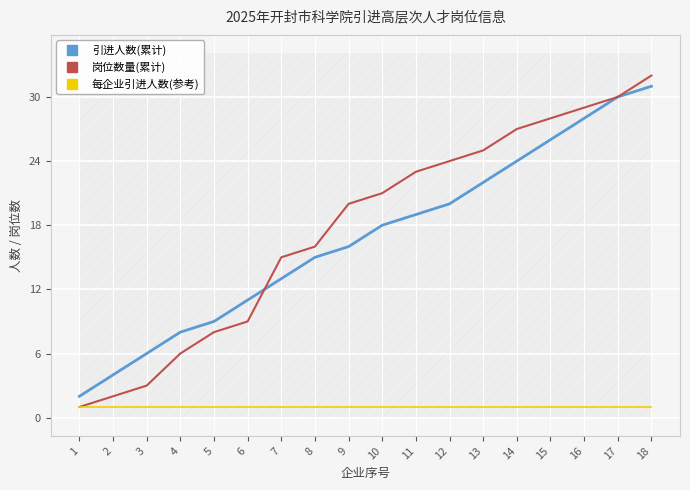

How many values in the 岗位数量(累计) series are below 21?

9